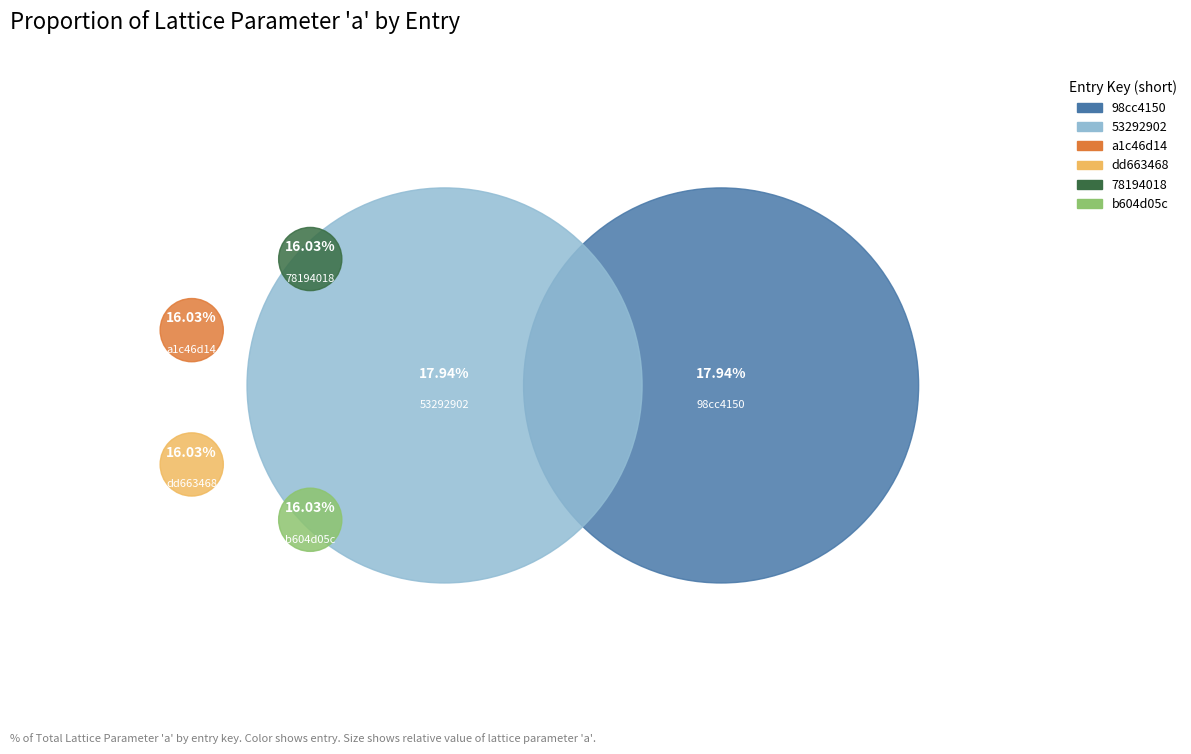

Which slice is the smallest?

78194018